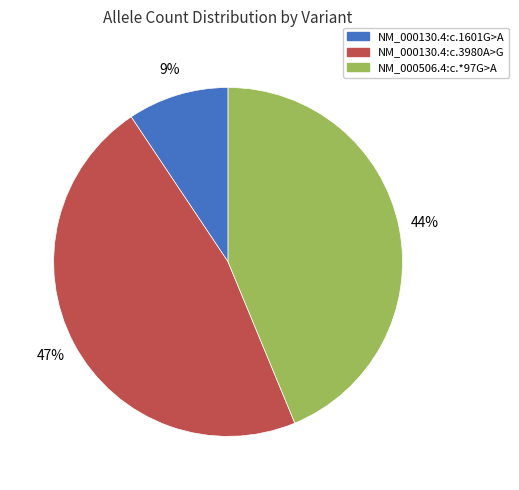

To the nearest percent, what portion does NM_000506.4:c.*97G>A represent?

44%